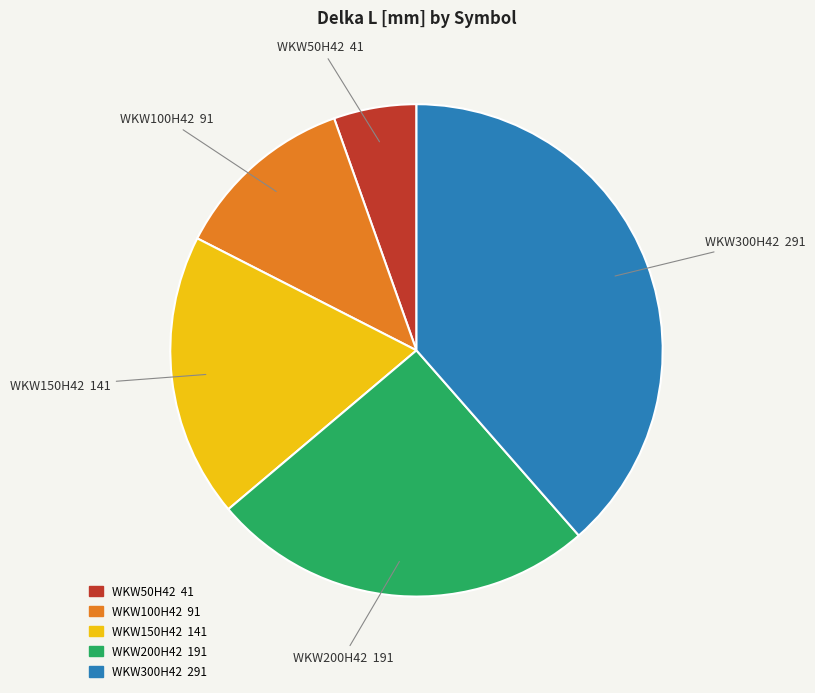

What is the smallest slice in the pie chart?

WKW50H42